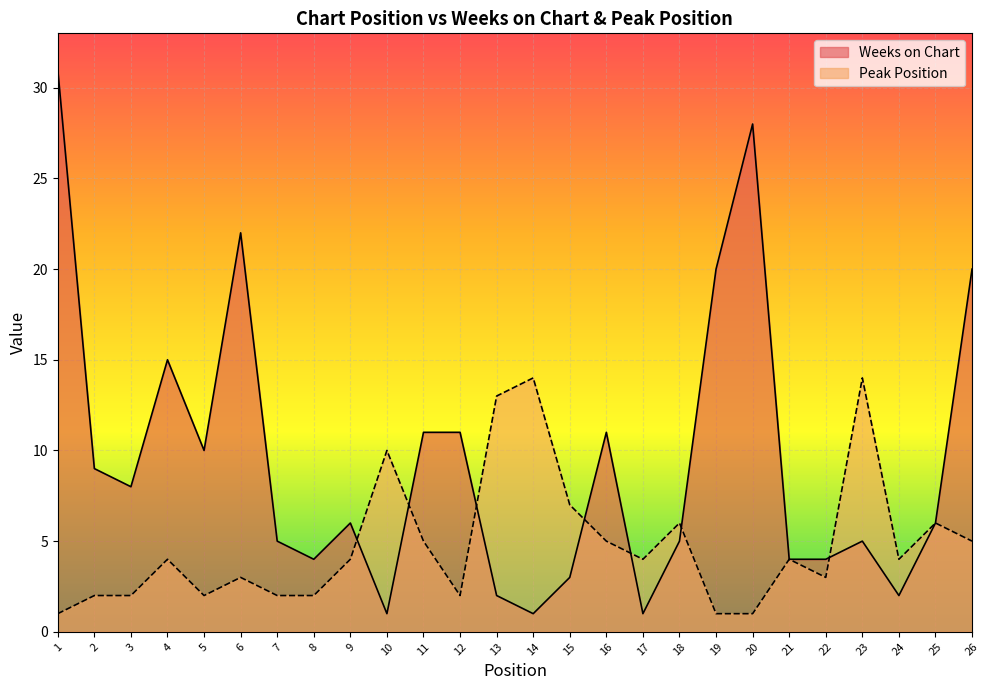

What are all the series names shown in the legend?

Weeks on Chart, Peak Position